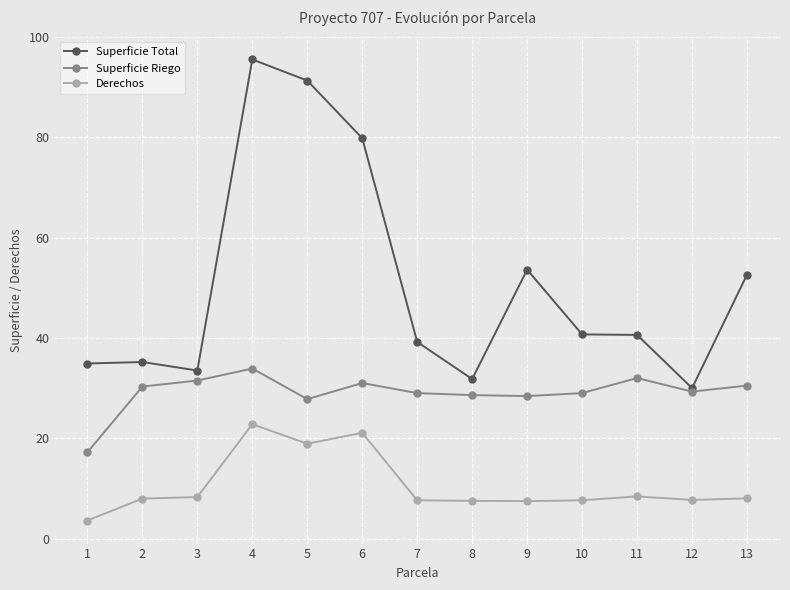

Which label corresponds to the largest value in the chart?

4